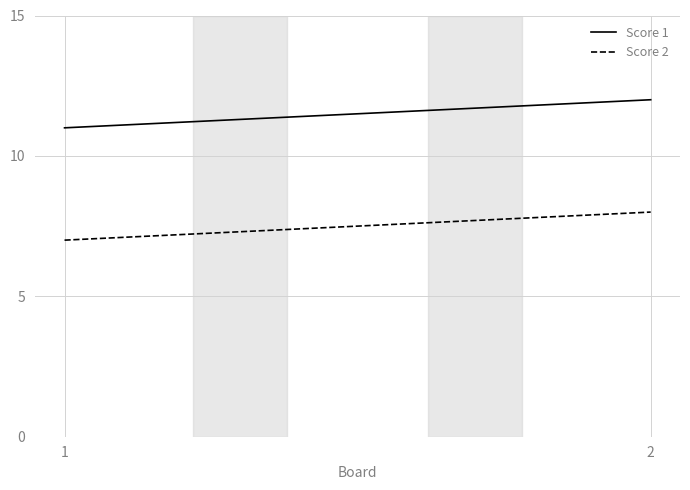

What is the value of the Score 1 point at the 2nd from the left?

12